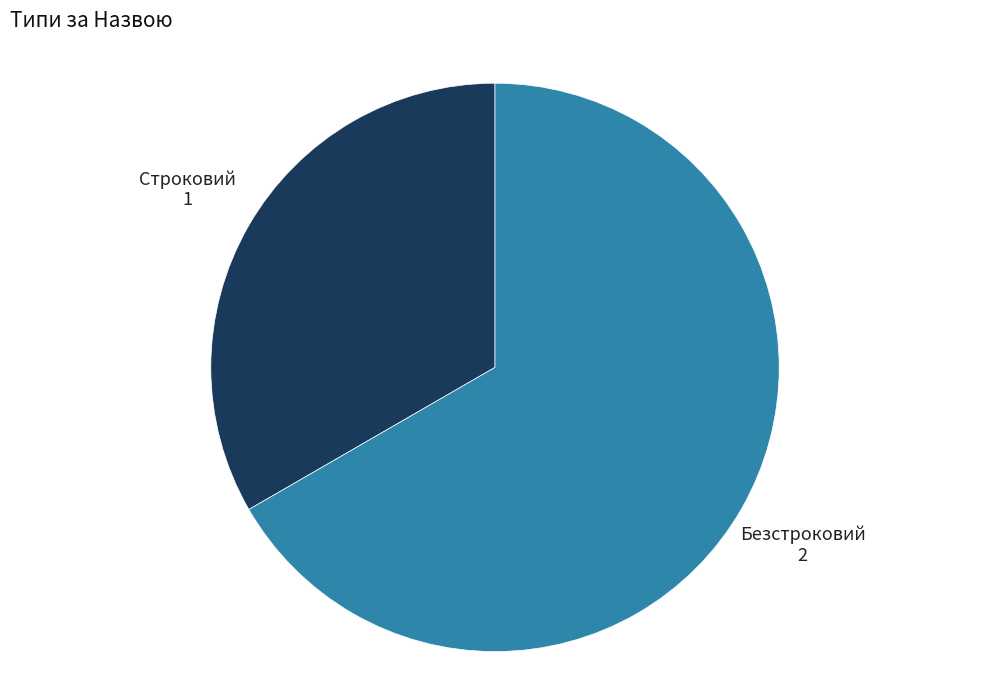

What is the largest slice in the pie chart?

Безстроковий